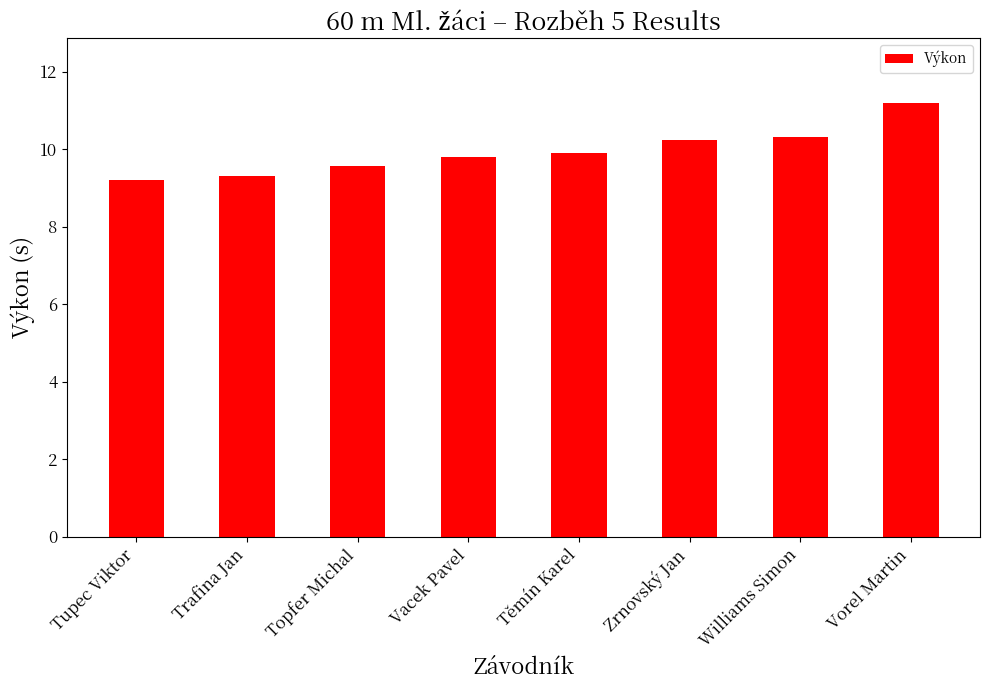

What is the approximate value at Zrnovský Jan?

10.2